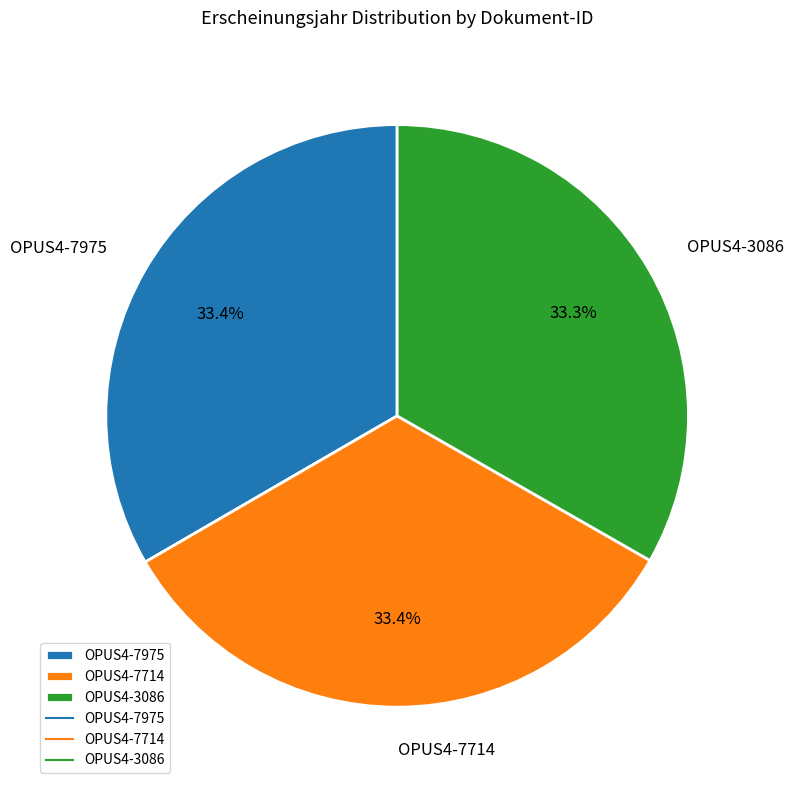

How much of the chart is everything except OPUS4-3086?

66.7%